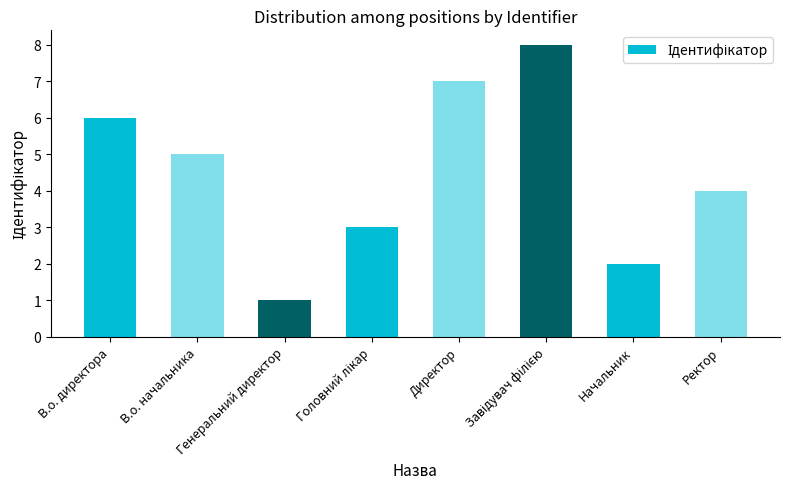

Does the chart contain any negative values?

No